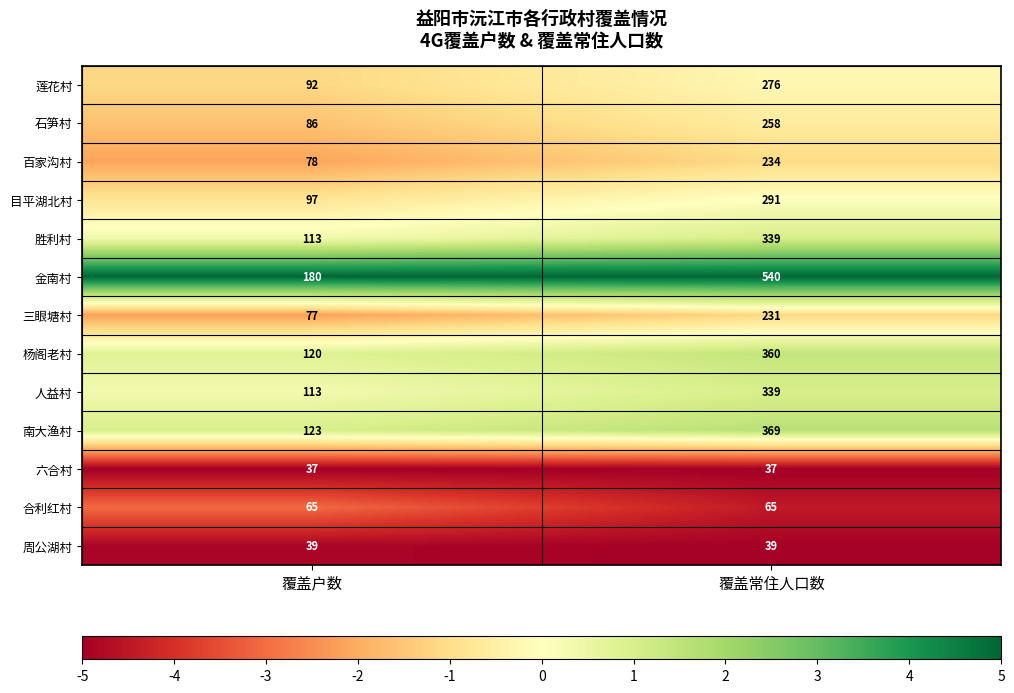

Reading left to right, list all the values displayed in this chart.

莲花村: 覆盖户数=92	覆盖常住人口数=276
石笋村: 覆盖户数=86	覆盖常住人口数=258
百家沟村: 覆盖户数=78	覆盖常住人口数=234
目平湖北村: 覆盖户数=97	覆盖常住人口数=291
胜利村: 覆盖户数=113	覆盖常住人口数=339
金南村: 覆盖户数=180	覆盖常住人口数=540
三眼塘村: 覆盖户数=77	覆盖常住人口数=231
杨阁老村: 覆盖户数=120	覆盖常住人口数=360
人益村: 覆盖户数=113	覆盖常住人口数=339
南大渔村: 覆盖户数=123	覆盖常住人口数=369
六合村: 覆盖户数=37	覆盖常住人口数=37
合利红村: 覆盖户数=65	覆盖常住人口数=65
周公湖村: 覆盖户数=39	覆盖常住人口数=39